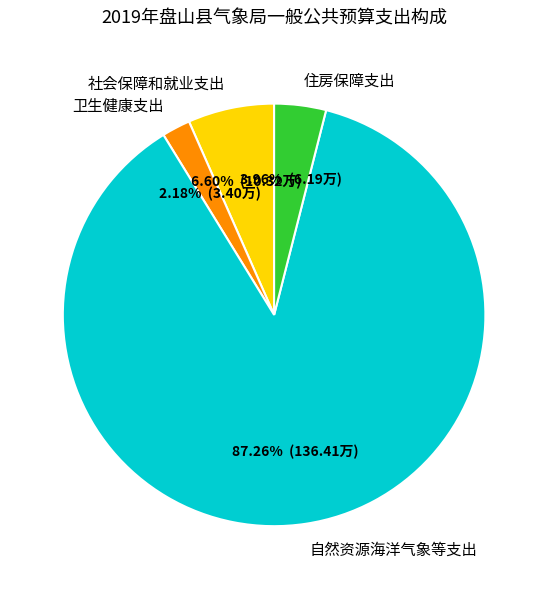

To the nearest percent, what is the average slice percentage?

25%